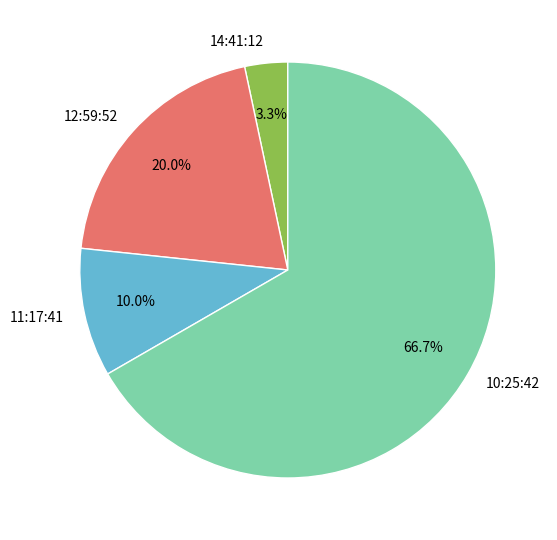

Which slice is the largest?

10:25:42